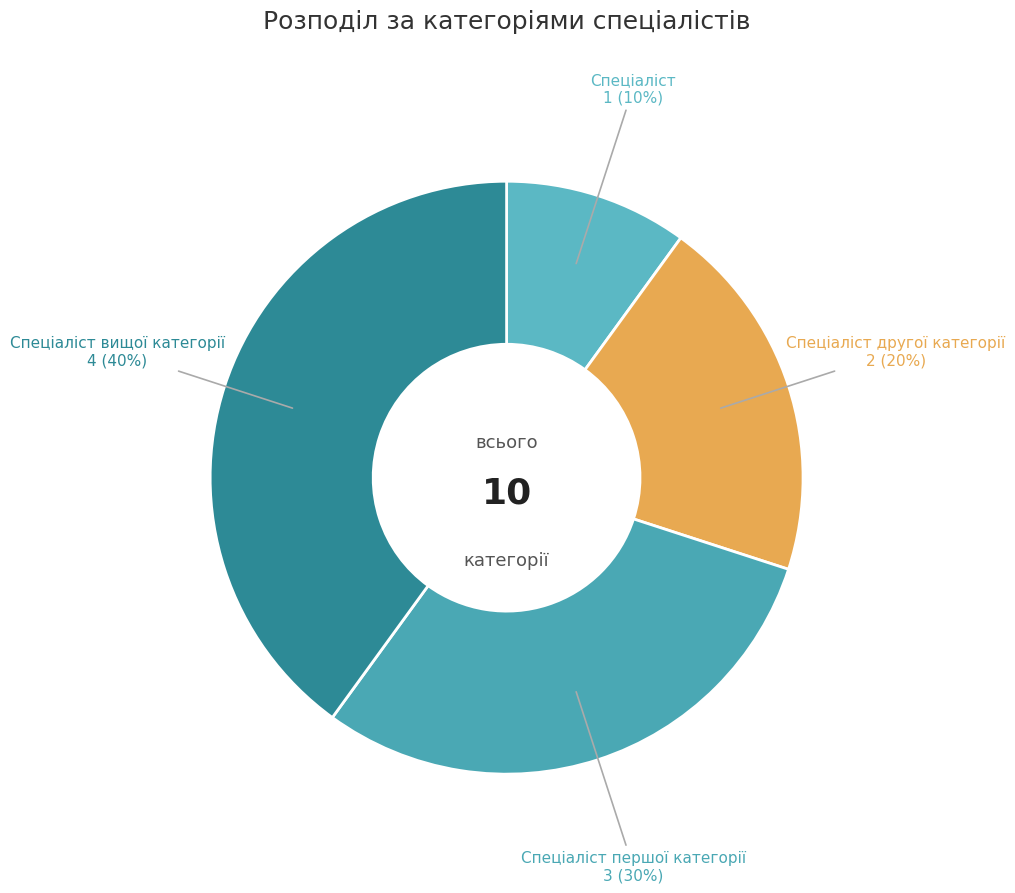

What percentage is the Спеціаліст slice, to the nearest percent?

10%